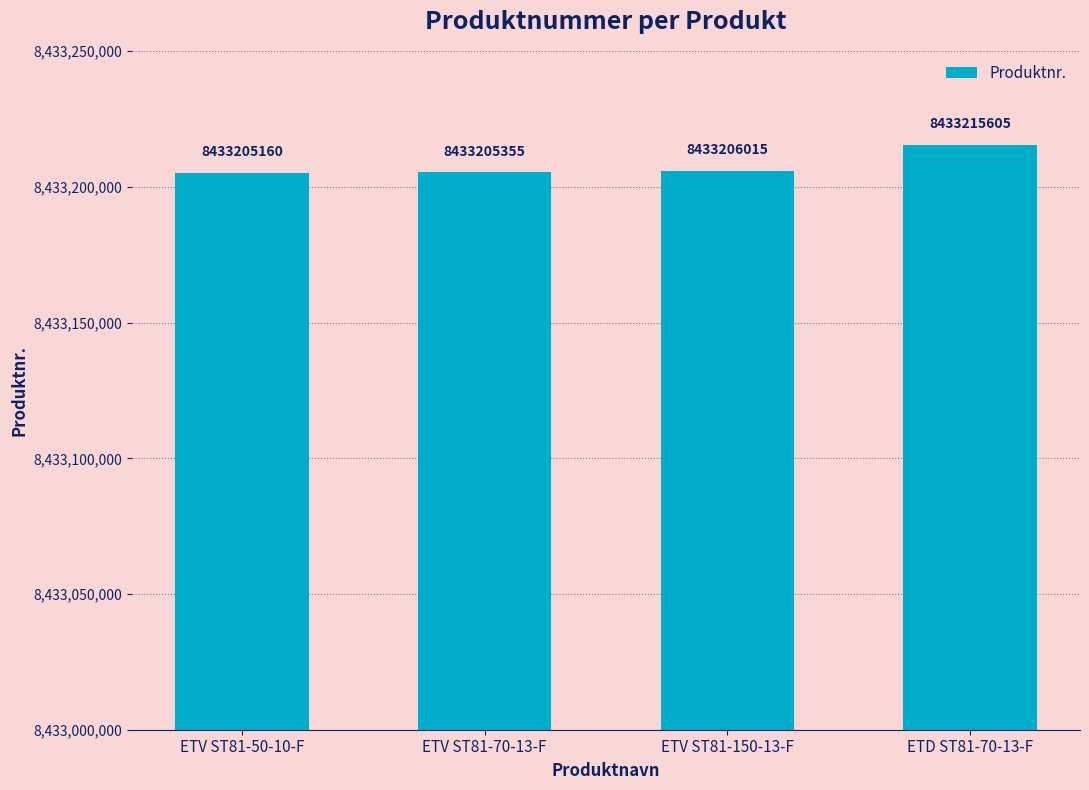

What is the label of the 3rd bar from the left?

ETV ST81-150-13-F